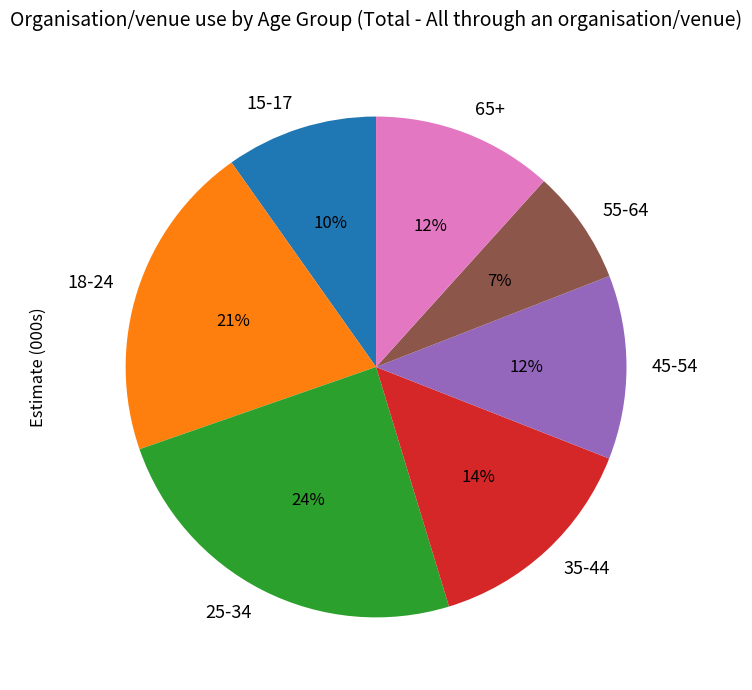

To the nearest percent, what portion does 55-64 represent?

7%